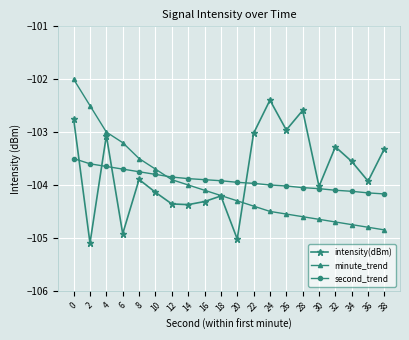

True or false: intensity(dBm) has a value of -102.6 at 28.

True